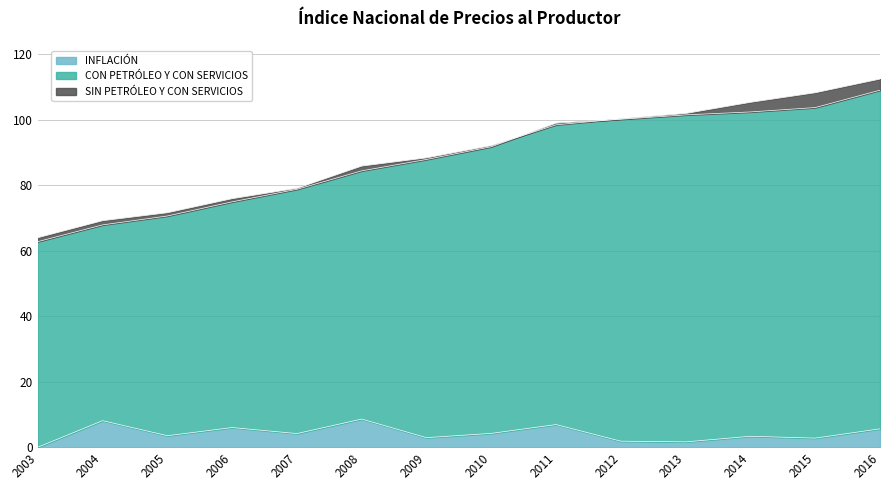

True or false: SIN PETRÓLEO Y CON SERVICIOS has more than 0 points higher than both neighbors.

False